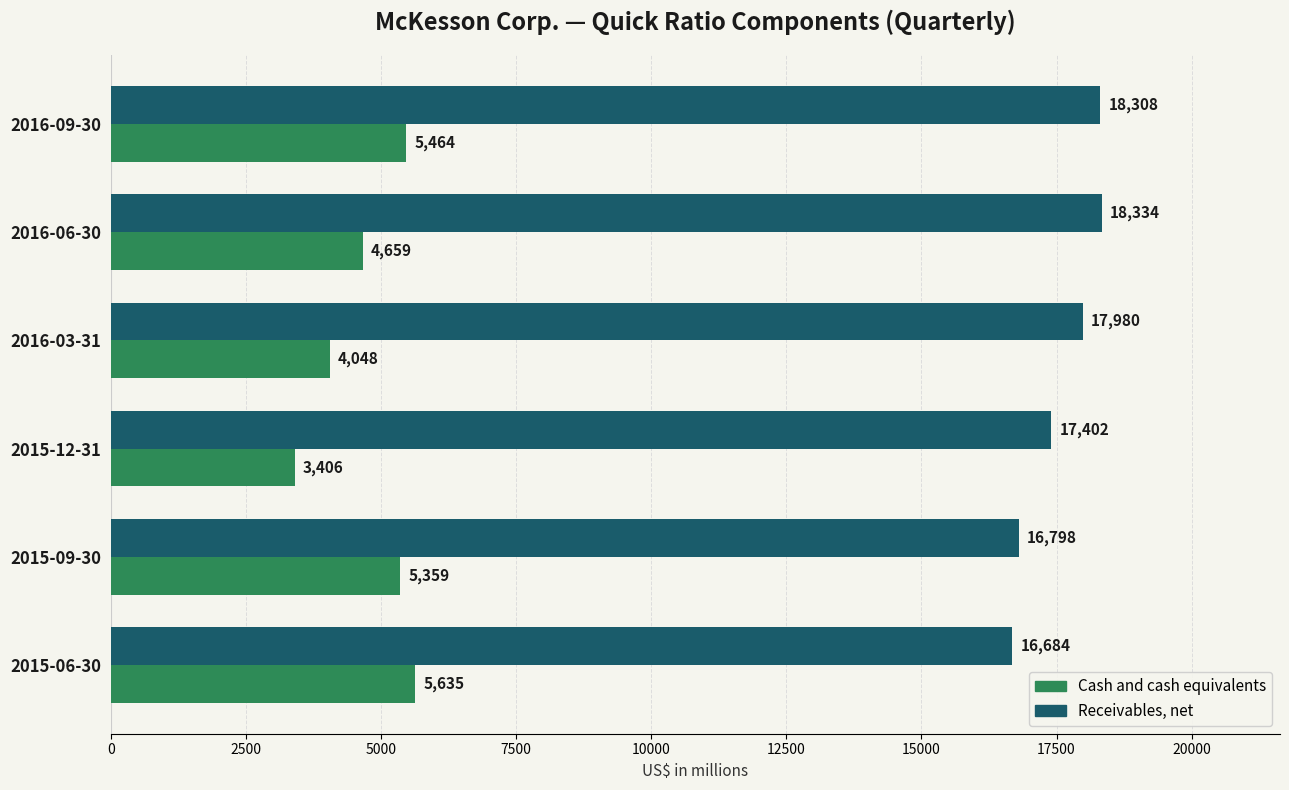

What is the approximate value of Receivables, net at 2015-06-30, to the nearest 100?

16700